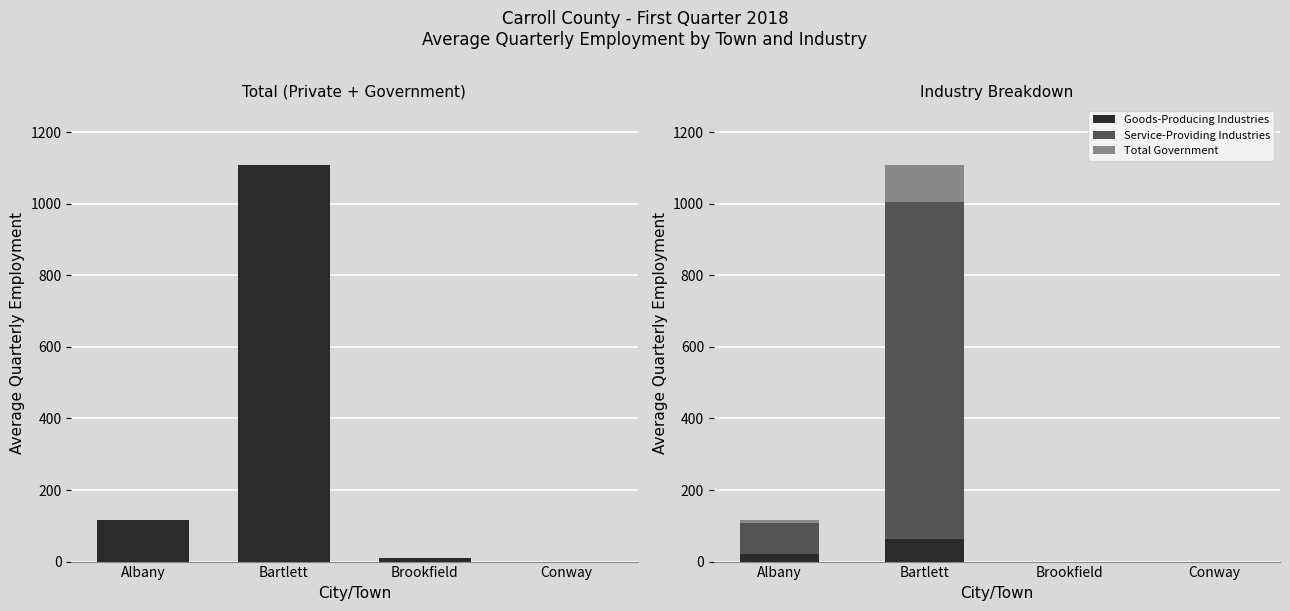

How many data points in Goods-Producing Industries are above 22?

1